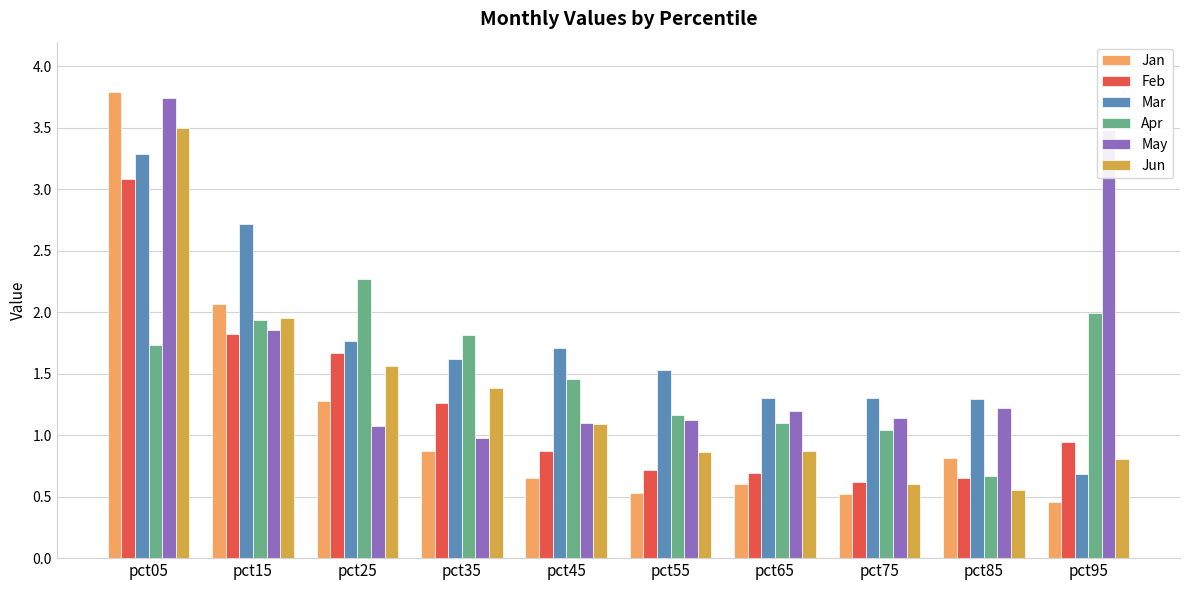

Is the value of May at pct05 greater than the value of Jun at pct05?

Yes